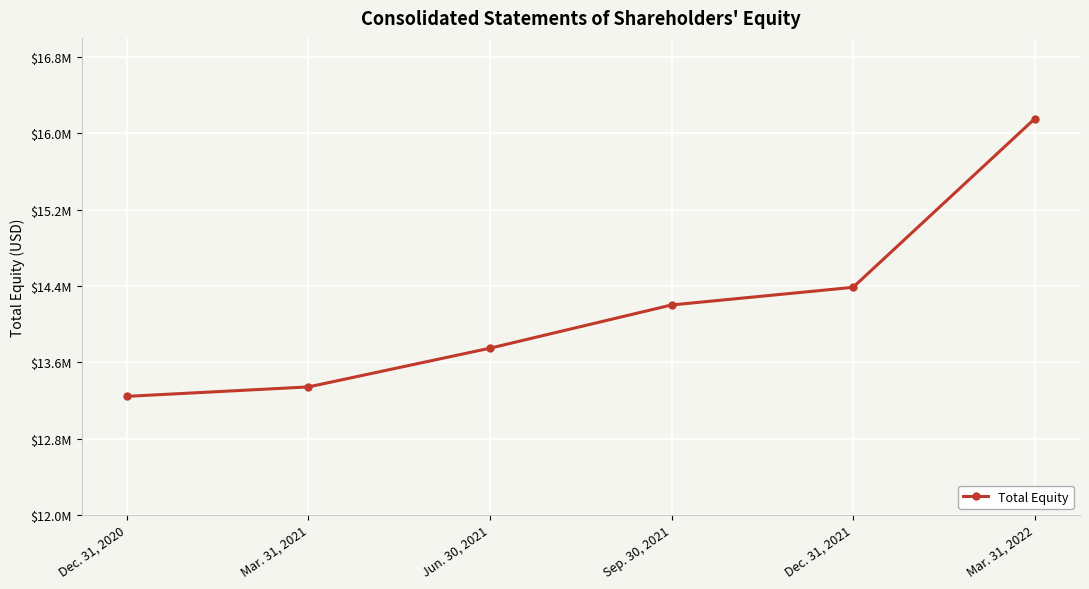

What is the average value?

14177667